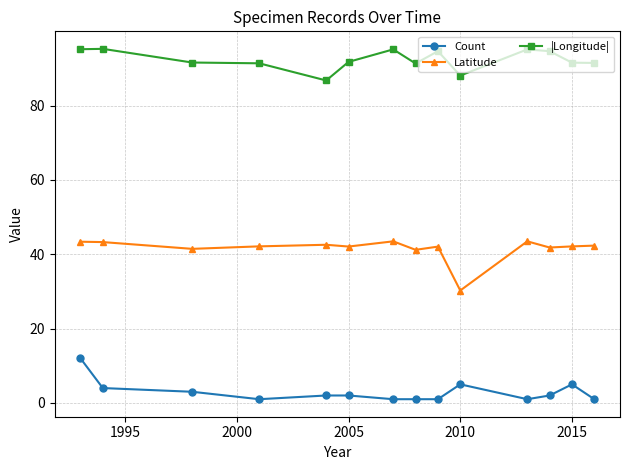

What is the smallest value displayed?

1.0